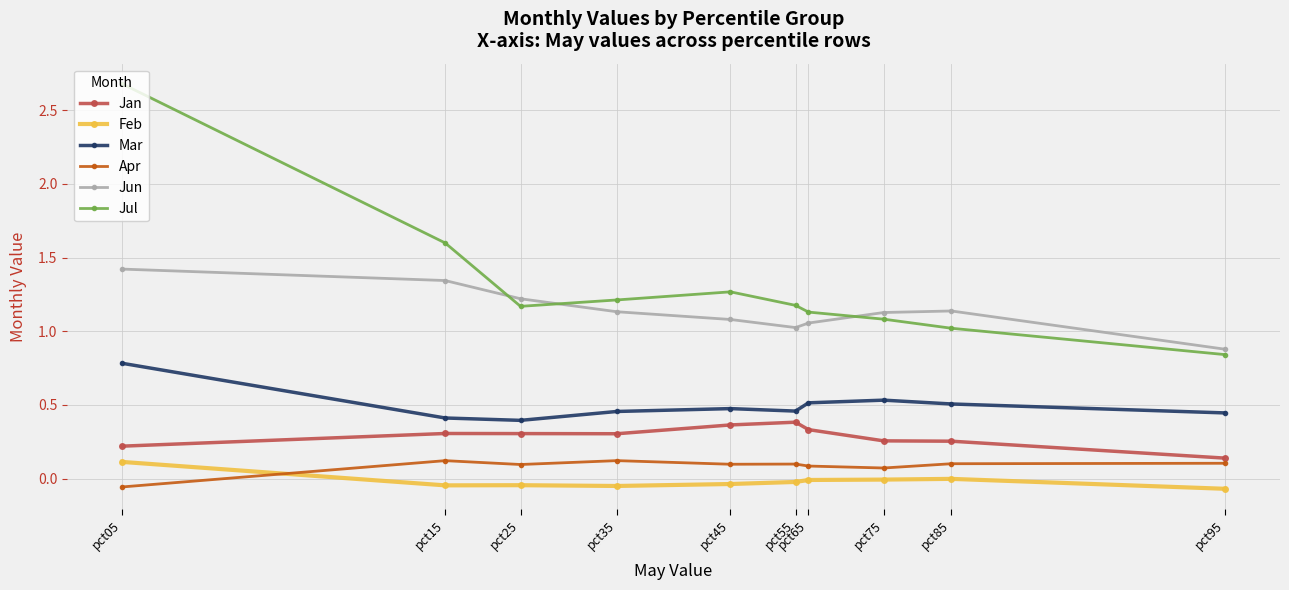

True or false: Mar and Apr intersect in this chart.

False